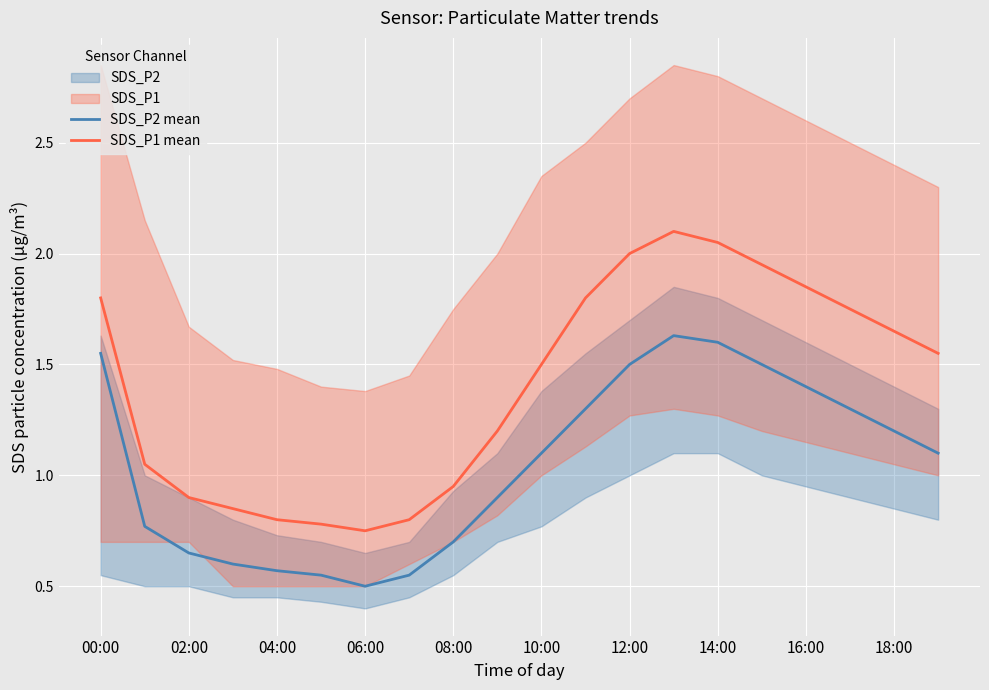

True or false: SDS_P2 mean and SDS_P1 mean intersect in this chart.

False